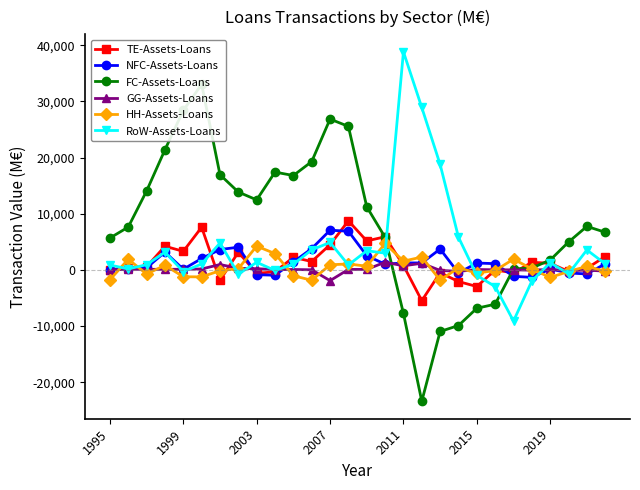

What is the sum of the RoW-Assets-Loans values at 25 and 27?

427.5